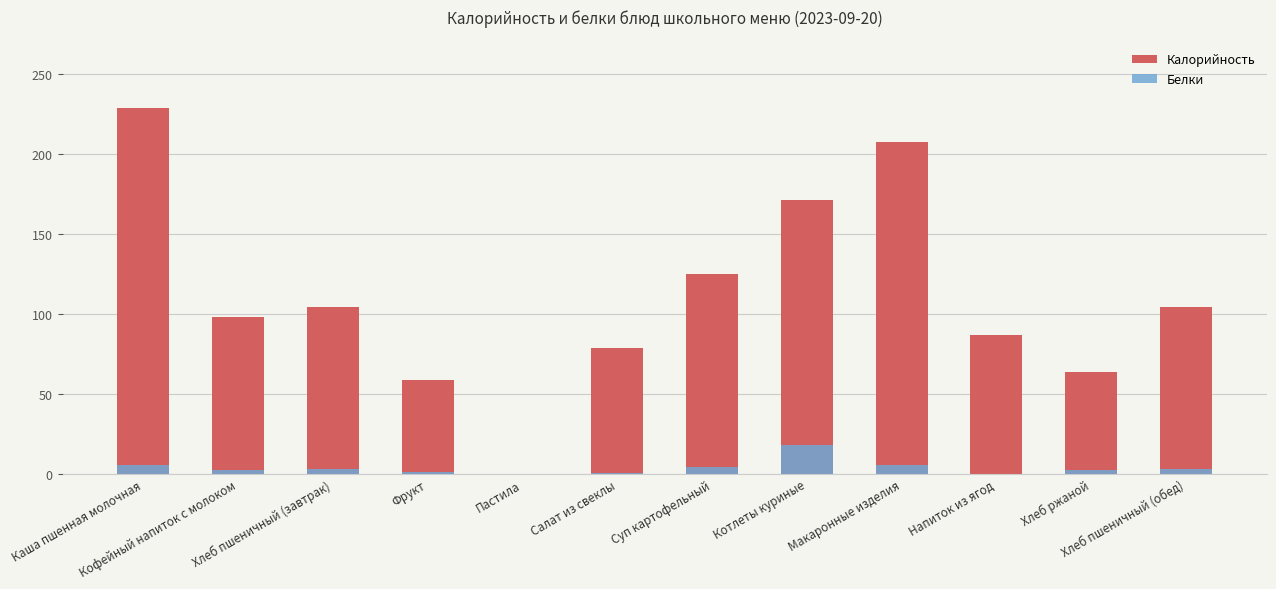

How many data points in Белки are above 3?

4